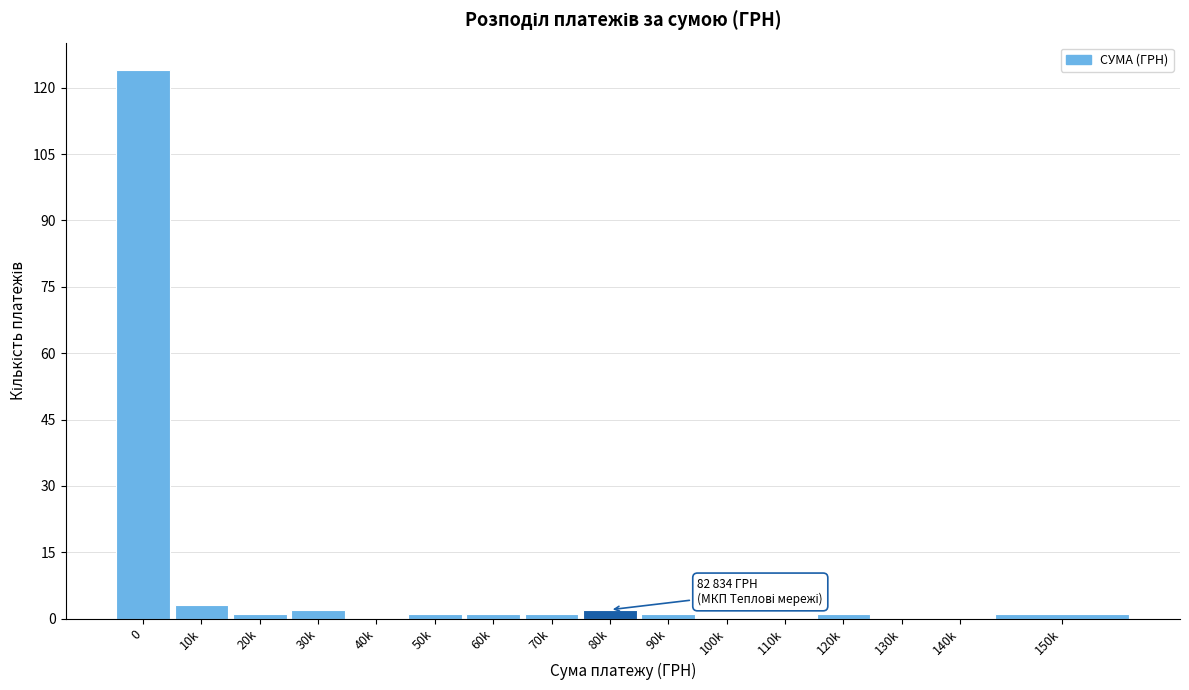

Reading right to left, list all the values displayed in this chart.

150k=1	140k=0	130k=0	120k=1	110k=0	100k=0	90k=1	80k=2	70k=1	60k=1	50k=1	40k=0	30k=2	20k=1	10k=3	0=124